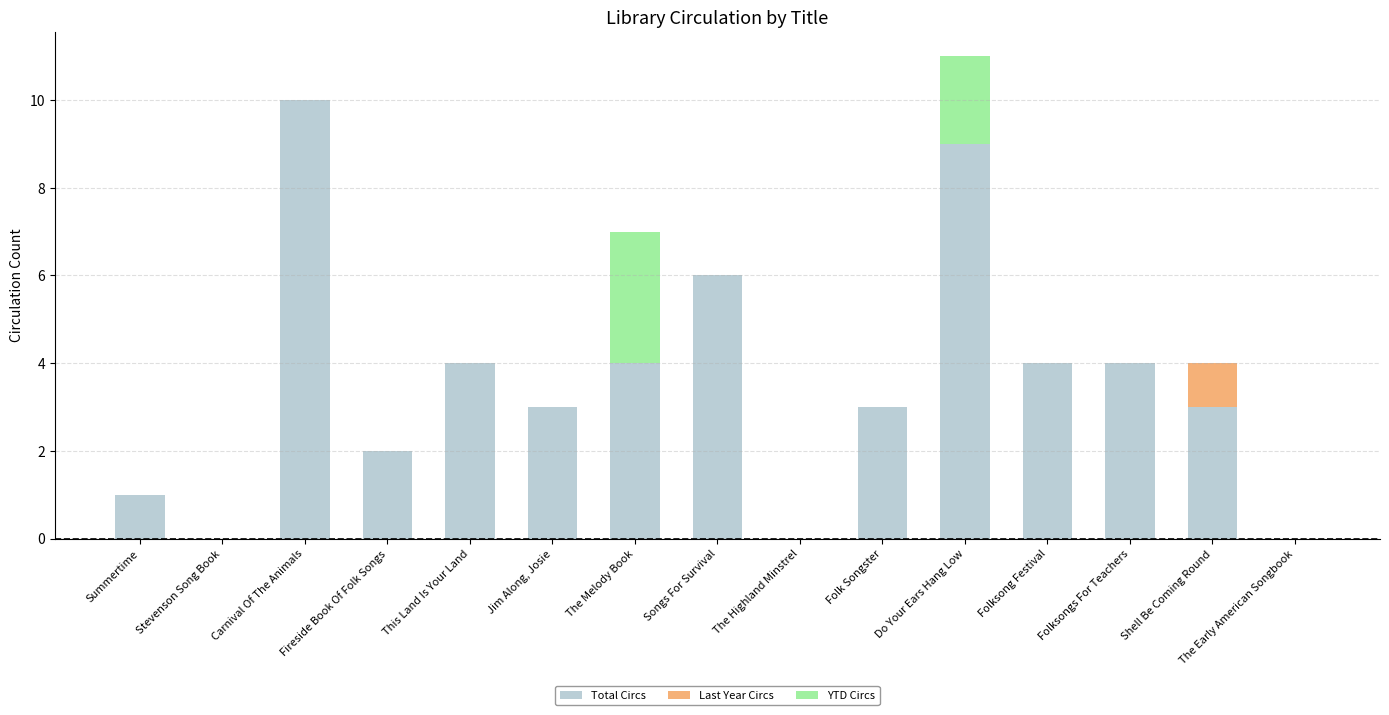

Is it true that Total Circs equals 4 at The Highland Minstrel?

False